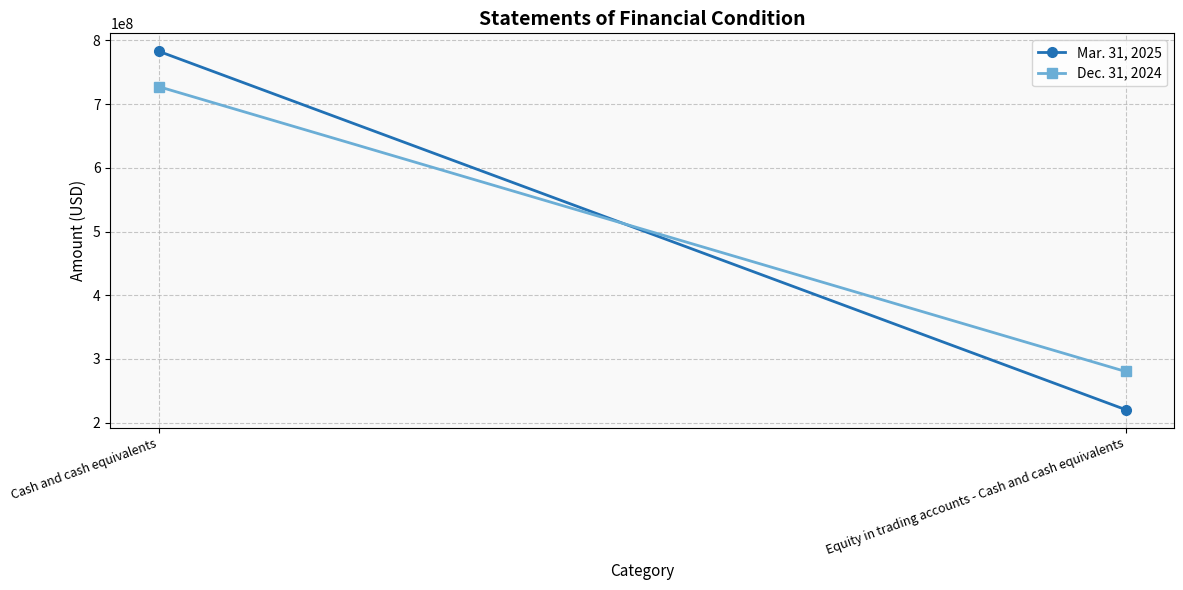

Rank the series by their maximum value, from highest to lowest.

Mar. 31, 2025, Dec. 31, 2024